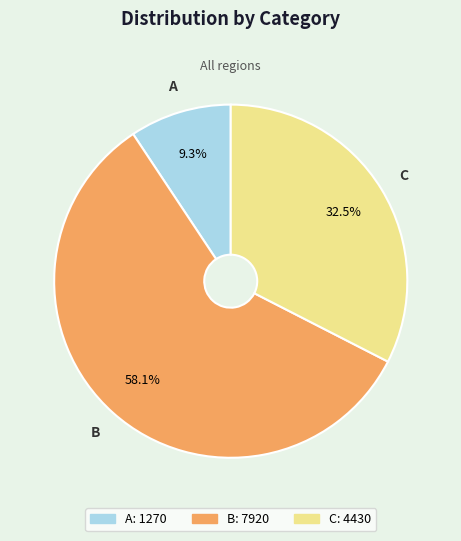

What percentage is the A slice, to the nearest percent?

9%